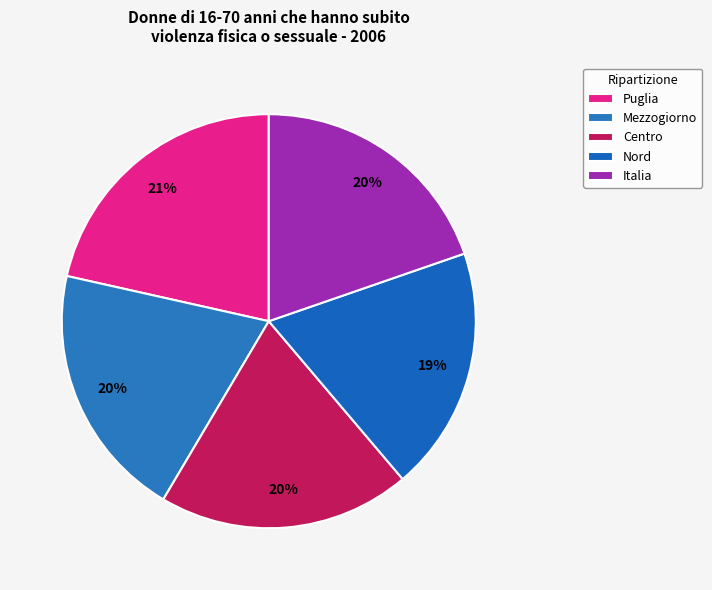

How many segments does this pie chart have?

5